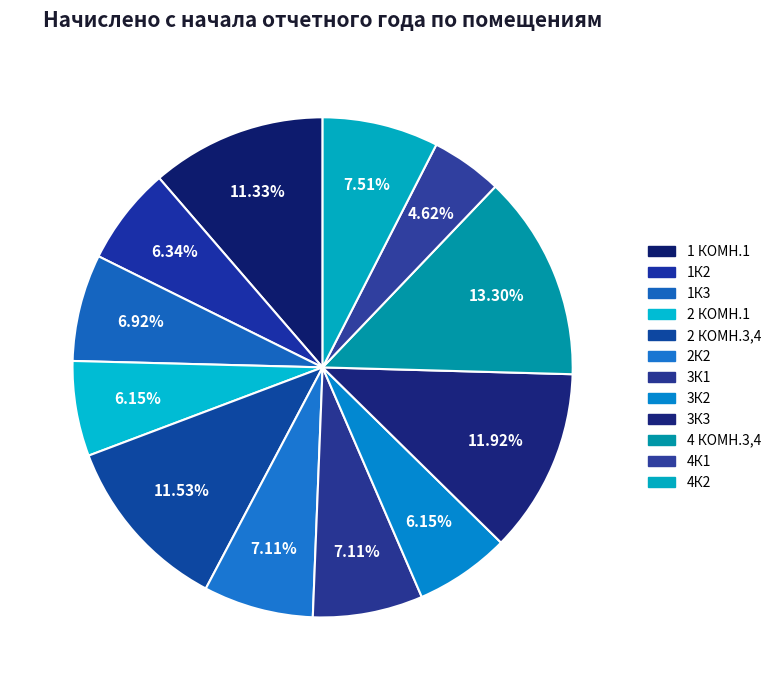

The 3К3 slice represents 12% of the pie. True or false?

True